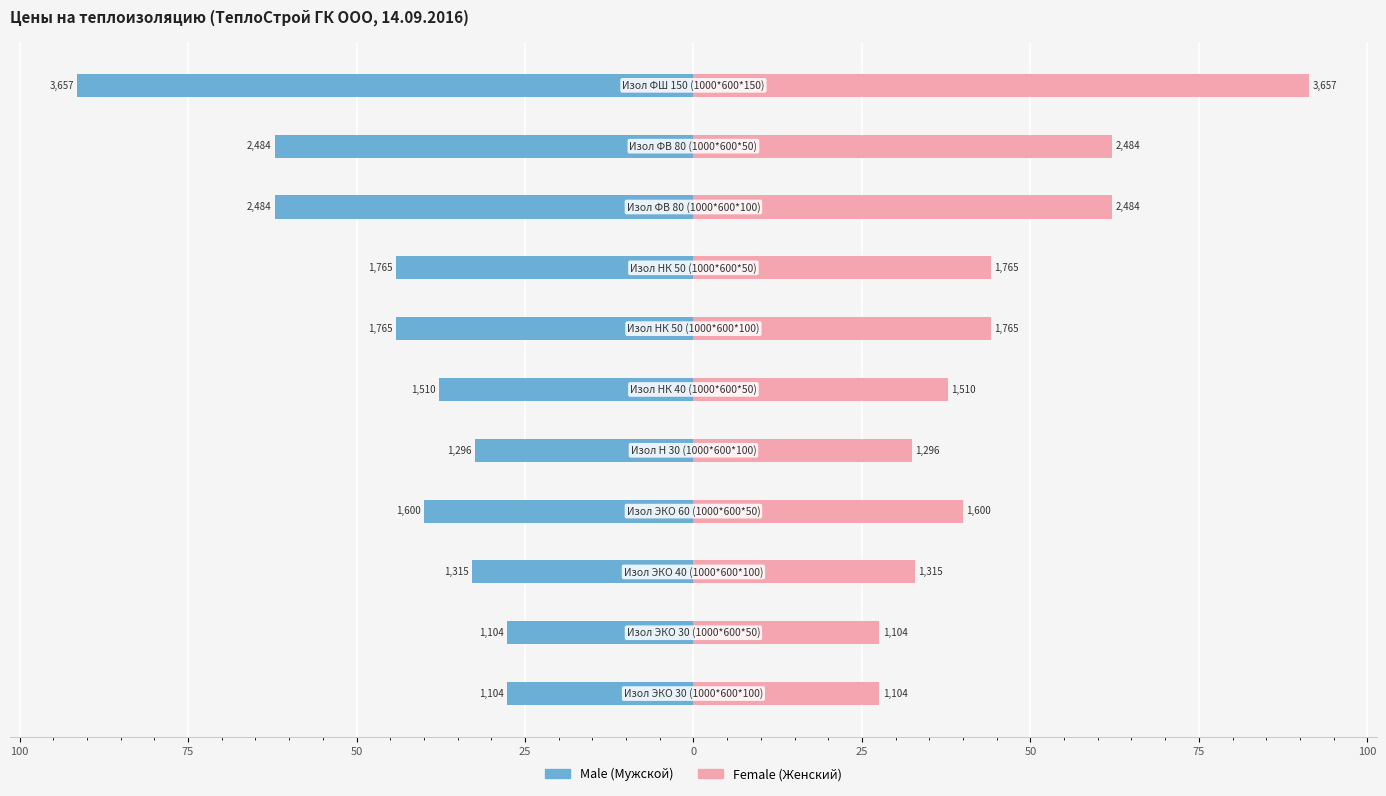

List the series in order of their peak value, highest first.

Female, Male